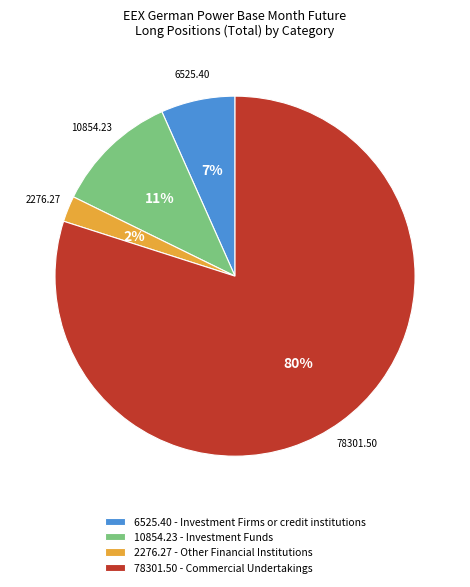

To the nearest percent, what is the combined percentage of 6525.40 - Investment Firms or credit institutions and 2276.27 - Other Financial Institutions?

9%